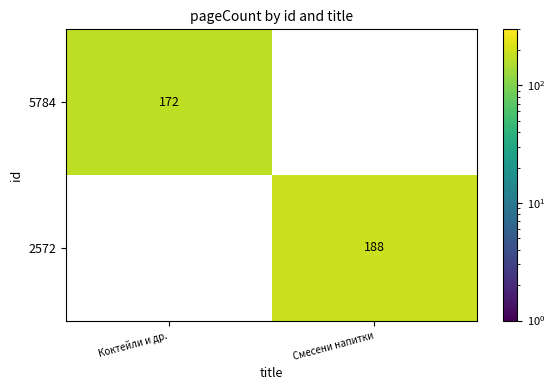

Is it true that 2572 equals 330 at Смесени напитки?

False